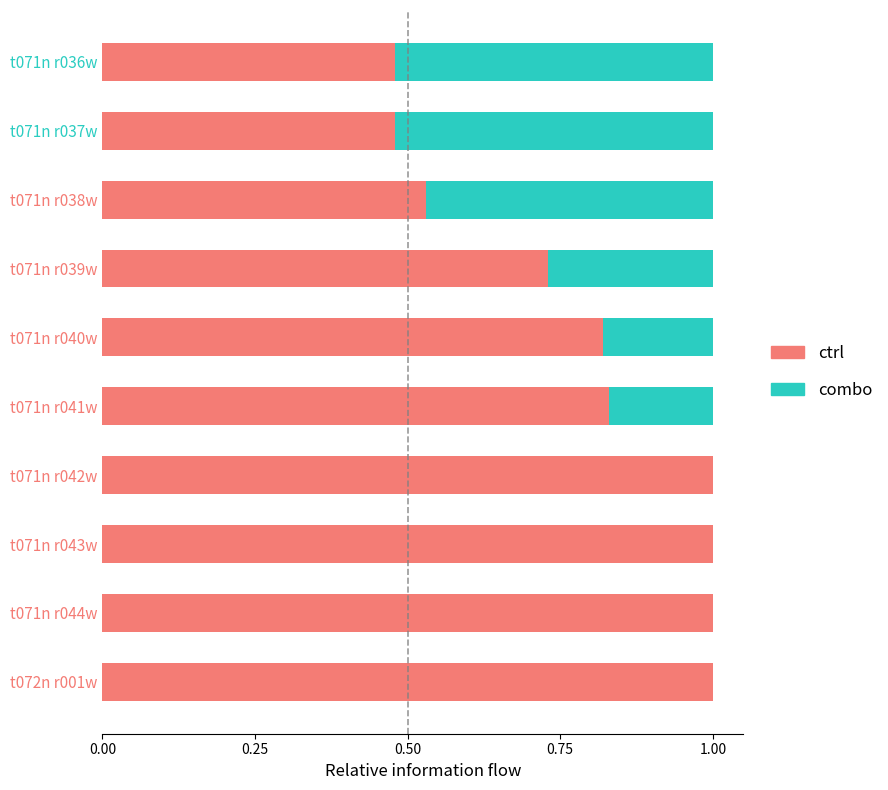

What are all the series names shown in the legend?

ctrl, combo